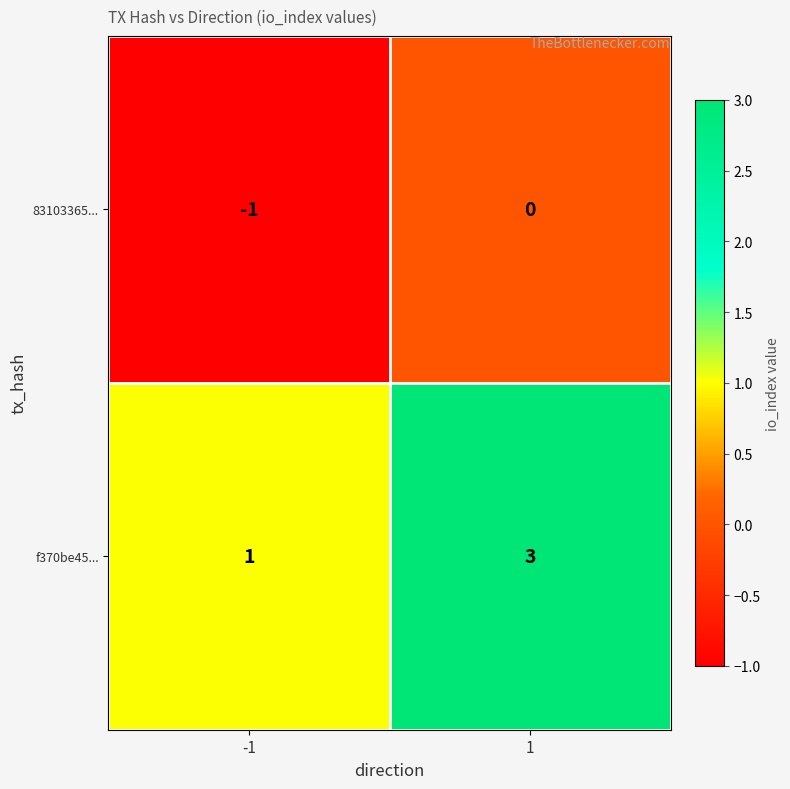

At how many categories does at least one series exceed 0?

2